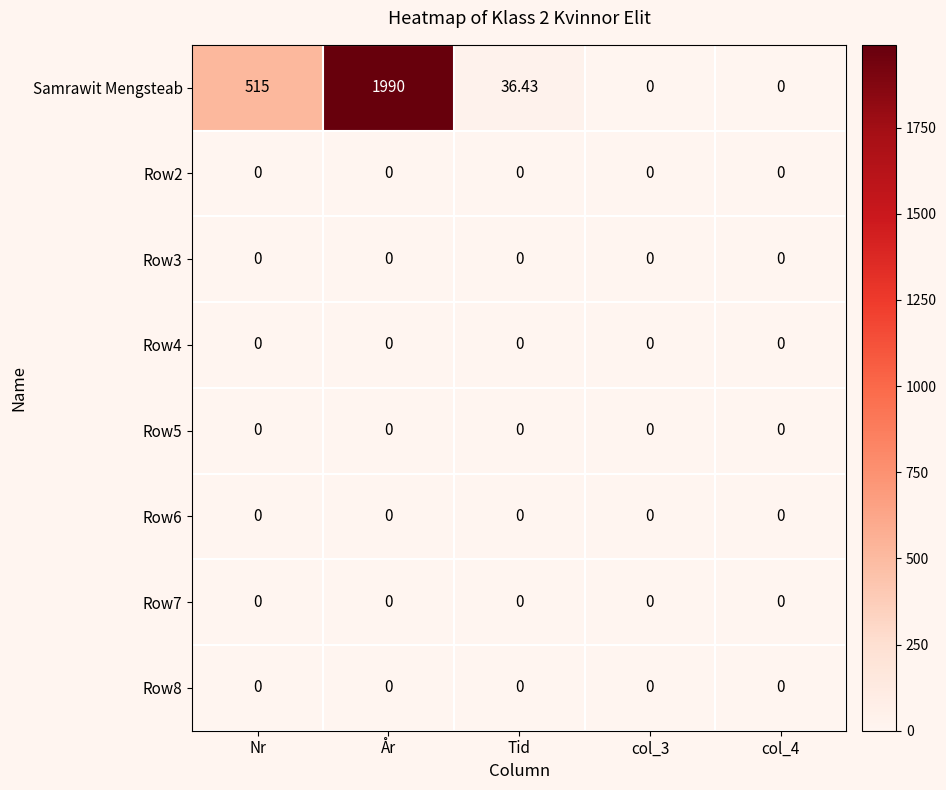

How many categories are shown in the chart?

5